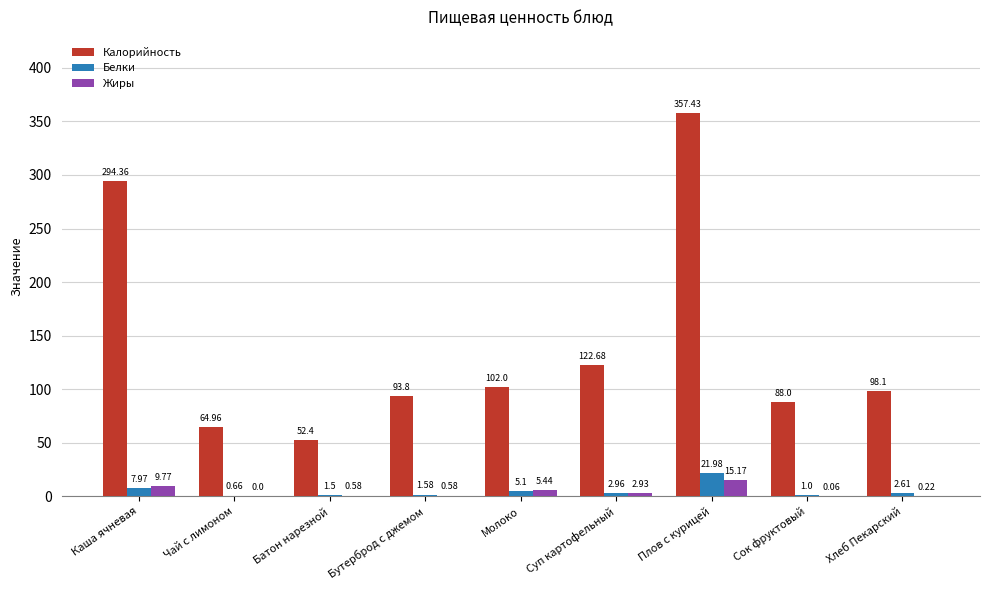

At which label is Белки closest to 11?

Каша ячневая